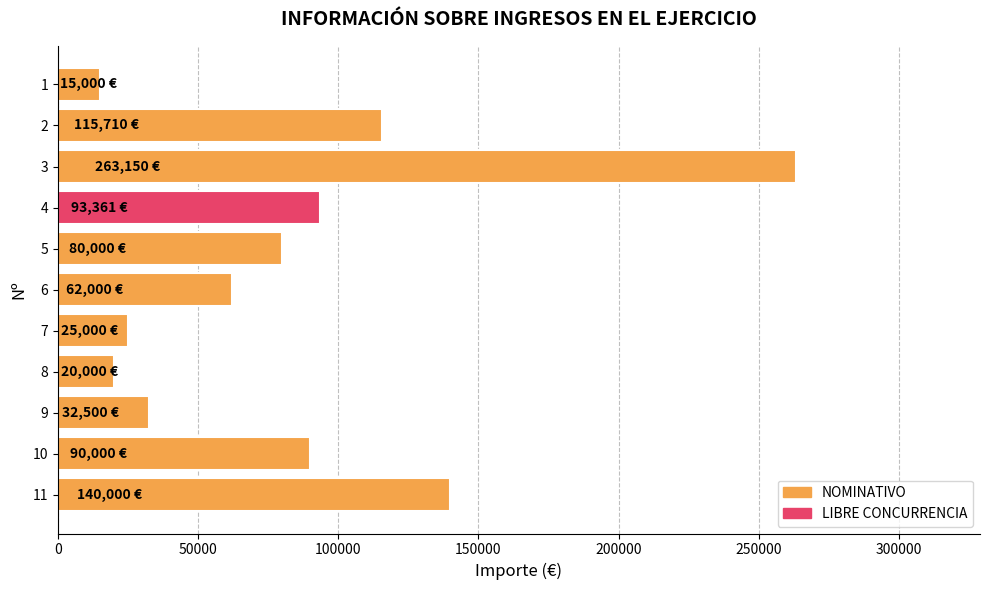

What is the change in value from 5 to 6?

-18000